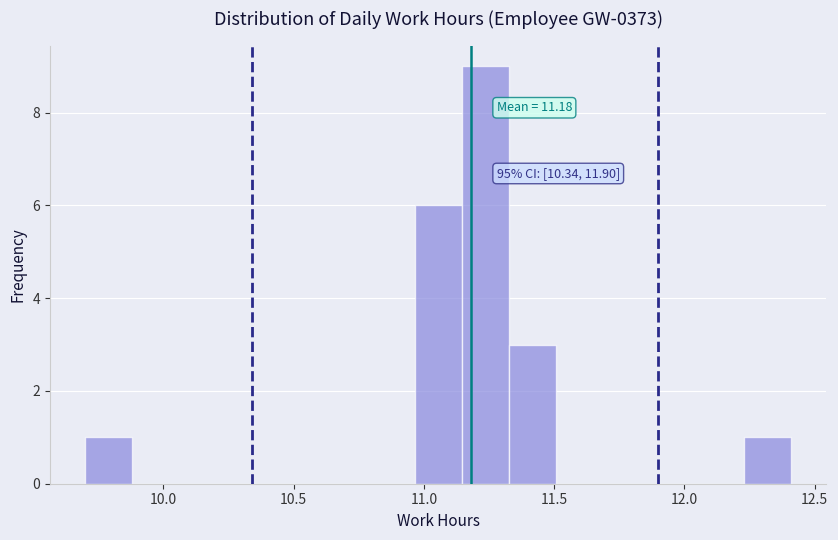

Around what value on the x-axis is the tallest bar? Give the approximate position of its centre, as read against the axis.

11.25